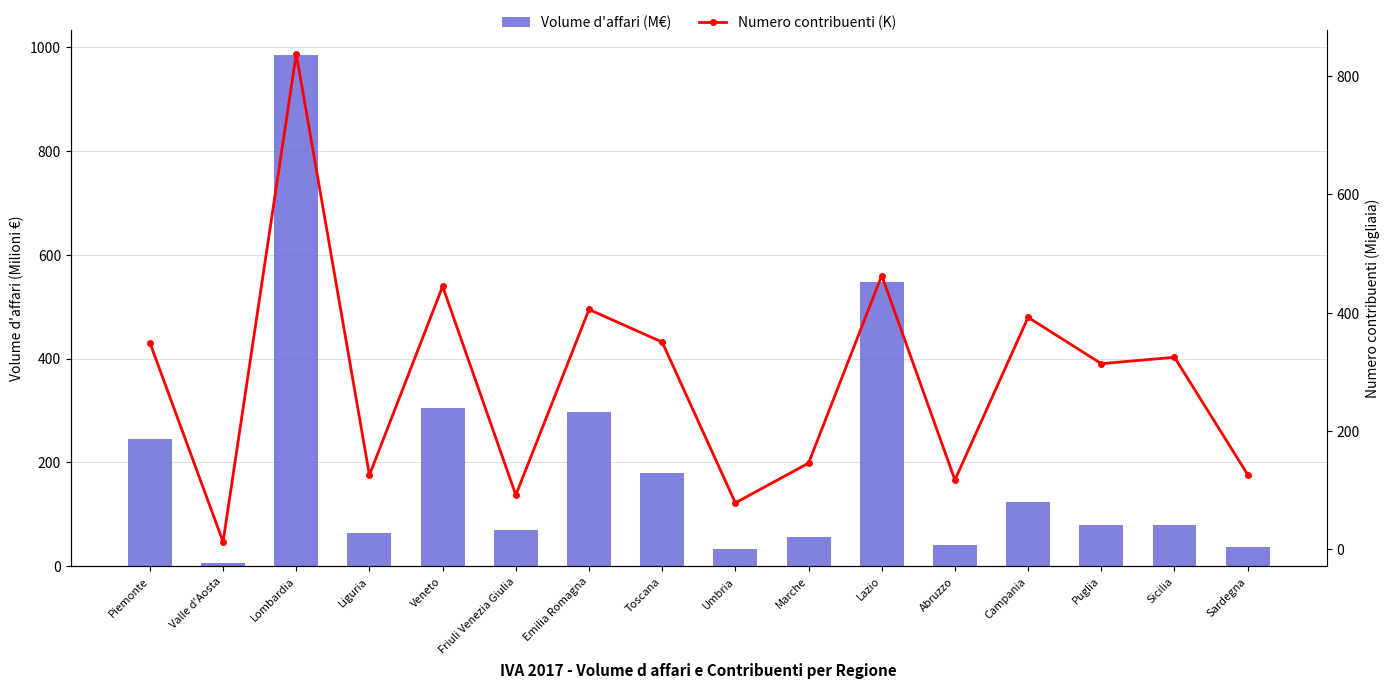

At Lazio, list the series in order from smallest to largest.

Numero contribuenti (K), Volume d'affari (M€)